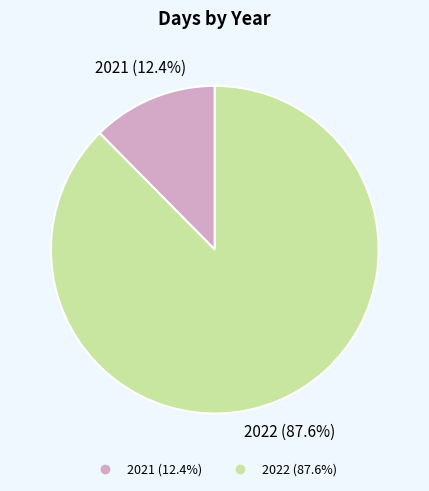

To the nearest percent, what is the difference between the 2022 and 2021 slice percentages?

75%